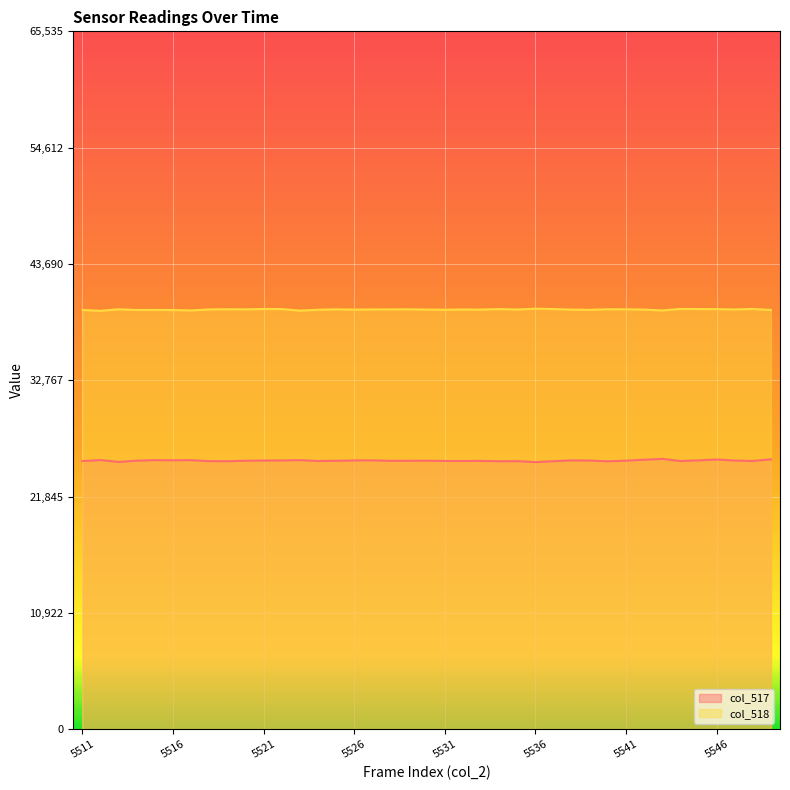

Which series has the largest total across all categories?

col_518